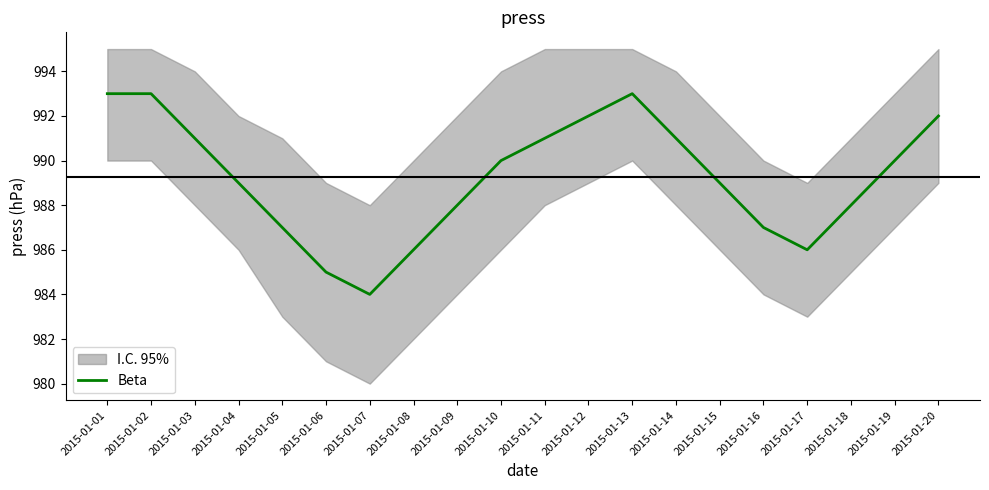

How many values are below 990?

10